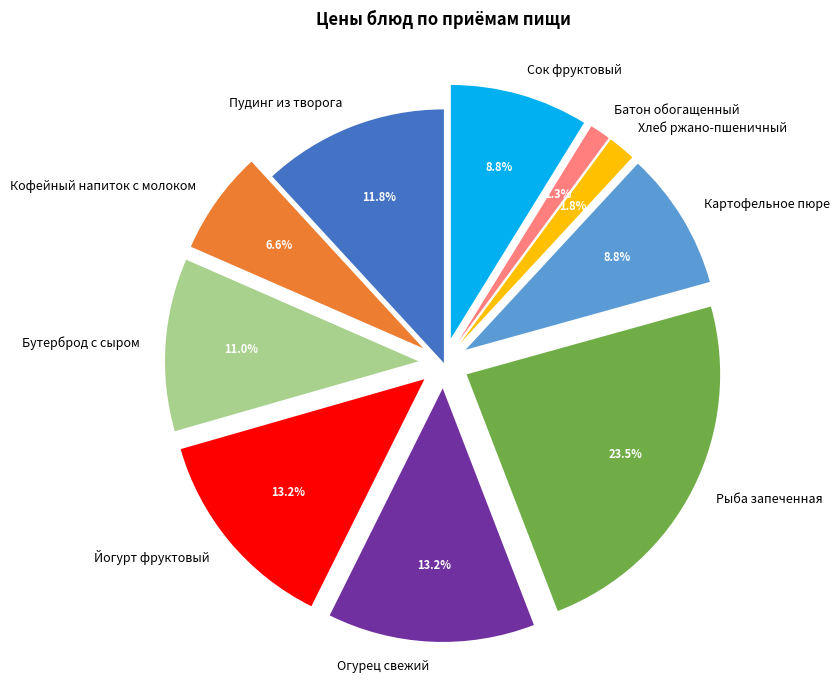

To the nearest percent, what is the difference between the largest and smallest slice percentages?

22%